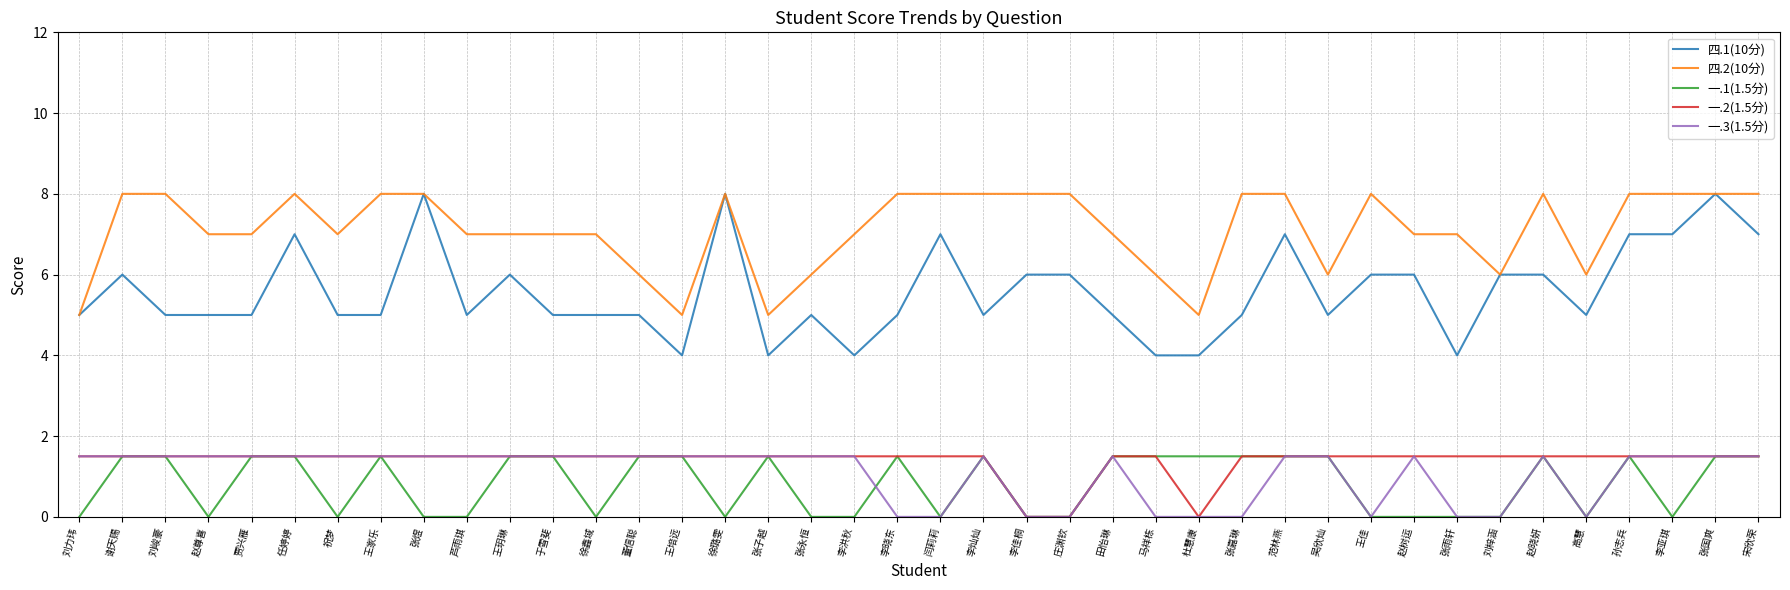

Reading left to right, transcribe all the data shown in this chart.

四.1(10分): 5.0	6.0	5.0	5.0	5.0	7.0	5.0	5.0	8.0	5.0	6.0	5.0	5.0	5.0	4.0	8.0	4.0	5.0	4.0	5.0	7.0	5.0	6.0	6.0	5.0	4.0	4.0	5.0	7.0	5.0	6.0	6.0	4.0	6.0	6.0	5.0	7.0	7.0	8.0	7.0
四.2(10分): 5.0	8.0	8.0	7.0	7.0	8.0	7.0	8.0	8.0	7.0	7.0	7.0	7.0	6.0	5.0	8.0	5.0	6.0	7.0	8.0	8.0	8.0	8.0	8.0	7.0	6.0	5.0	8.0	8.0	6.0	8.0	7.0	7.0	6.0	8.0	6.0	8.0	8.0	8.0	8.0
一.1(1.5分): 0.0	1.5	1.5	0.0	1.5	1.5	0.0	1.5	0.0	0.0	1.5	1.5	0.0	1.5	1.5	0.0	1.5	0.0	0.0	1.5	0.0	1.5	0.0	0.0	1.5	1.5	1.5	1.5	1.5	1.5	0.0	0.0	0.0	0.0	1.5	0.0	1.5	0.0	1.5	1.5
一.2(1.5分): 1.5	1.5	1.5	1.5	1.5	1.5	1.5	1.5	1.5	1.5	1.5	1.5	1.5	1.5	1.5	1.5	1.5	1.5	1.5	1.5	1.5	1.5	0.0	0.0	1.5	1.5	0.0	1.5	1.5	1.5	1.5	1.5	1.5	1.5	1.5	1.5	1.5	1.5	1.5	1.5
一.3(1.5分): 1.5	1.5	1.5	1.5	1.5	1.5	1.5	1.5	1.5	1.5	1.5	1.5	1.5	1.5	1.5	1.5	1.5	1.5	1.5	0.0	0.0	1.5	0.0	0.0	1.5	0.0	0.0	0.0	1.5	1.5	0.0	1.5	0.0	0.0	1.5	0.0	1.5	1.5	1.5	1.5